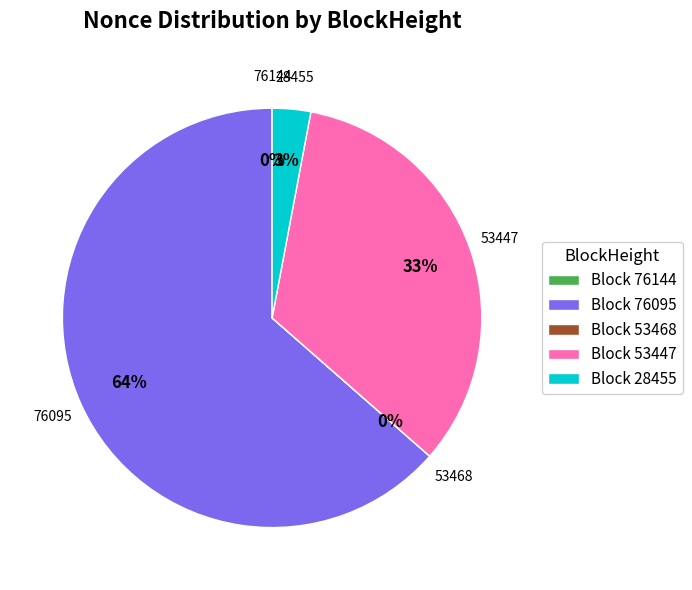

Does Block 53447 account for over 50% of the chart?

No